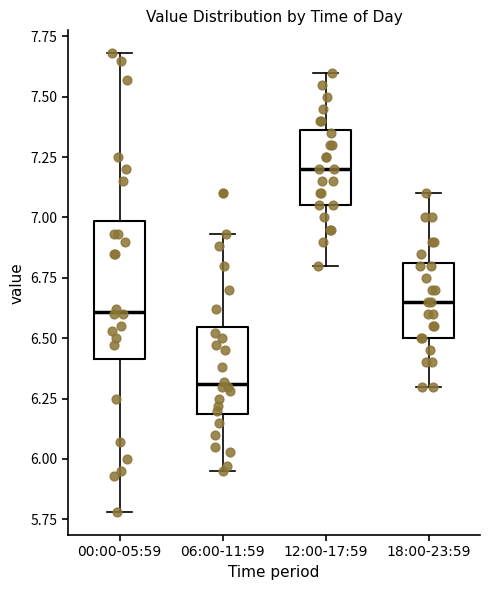

Where does the upper whisker of the box for 18:00-23:59 end on the y-axis? The values are not printed on the chart, so give them approximately, as read against the axis.

7.10